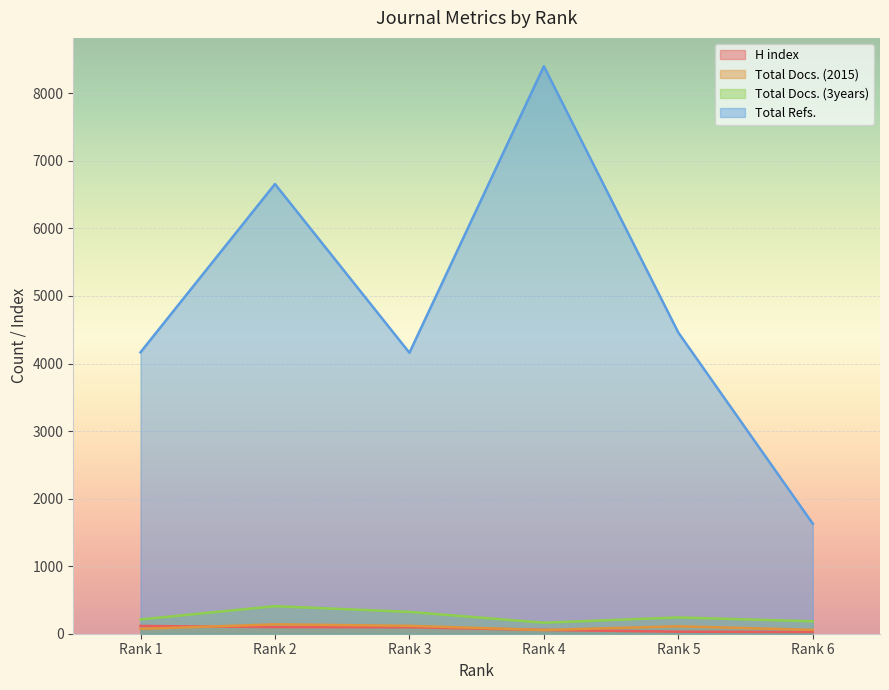

What is the value of the H index point at the 4th from the left?

56